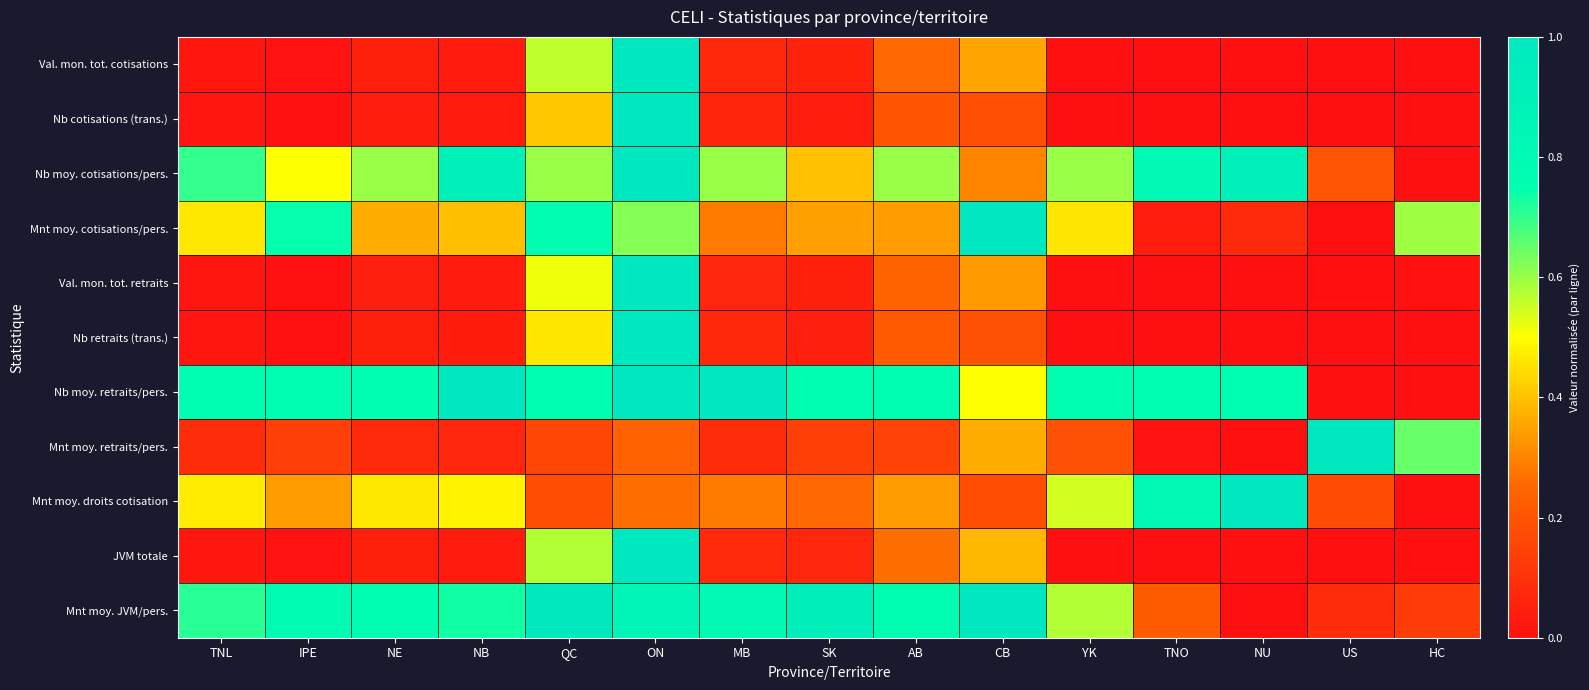

Rank the series at US from lowest to highest value.

Val. mon. tot. cotisations, Nb cotisations (trans.), Mnt moy. cotisations/pers., Nb retraits (trans.), Nb moy. retraits/pers., JVM totale, Val. mon. tot. retraits, Mnt moy. JVM/pers., Mnt moy. droits cotisation, Nb moy. cotisations/pers., Mnt moy. retraits/pers.